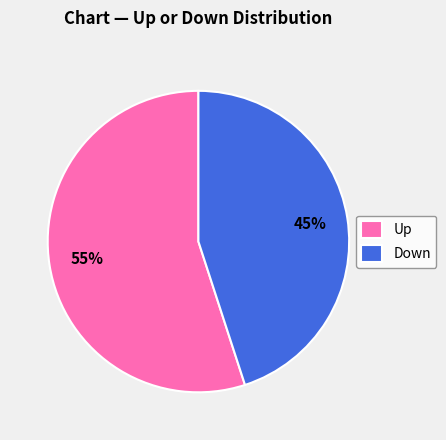

How many segments does this pie chart have?

2